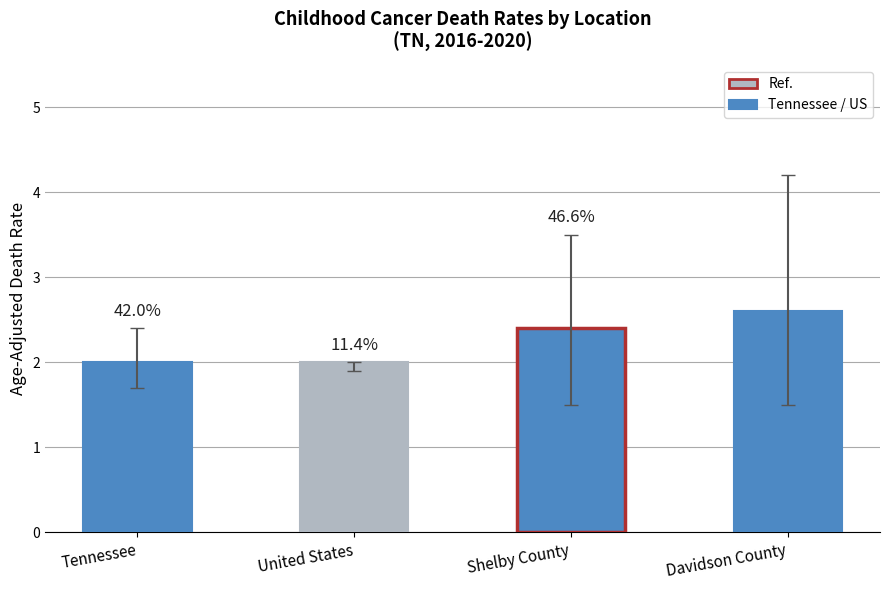

Rank the categories by value from lowest to highest.

Tennessee, United States, Shelby County, Davidson County